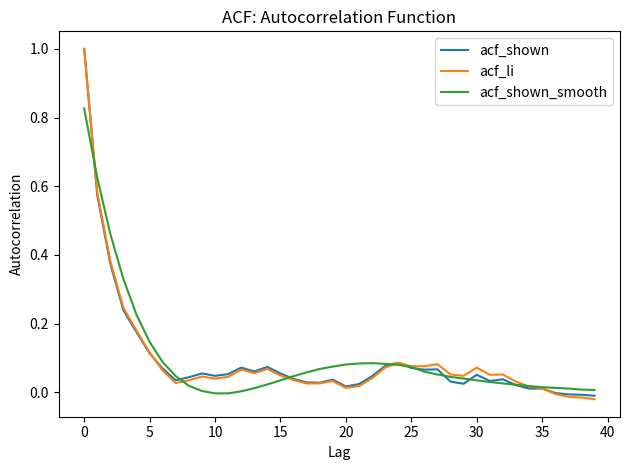

What is the maximum value shown in the chart?

1.0